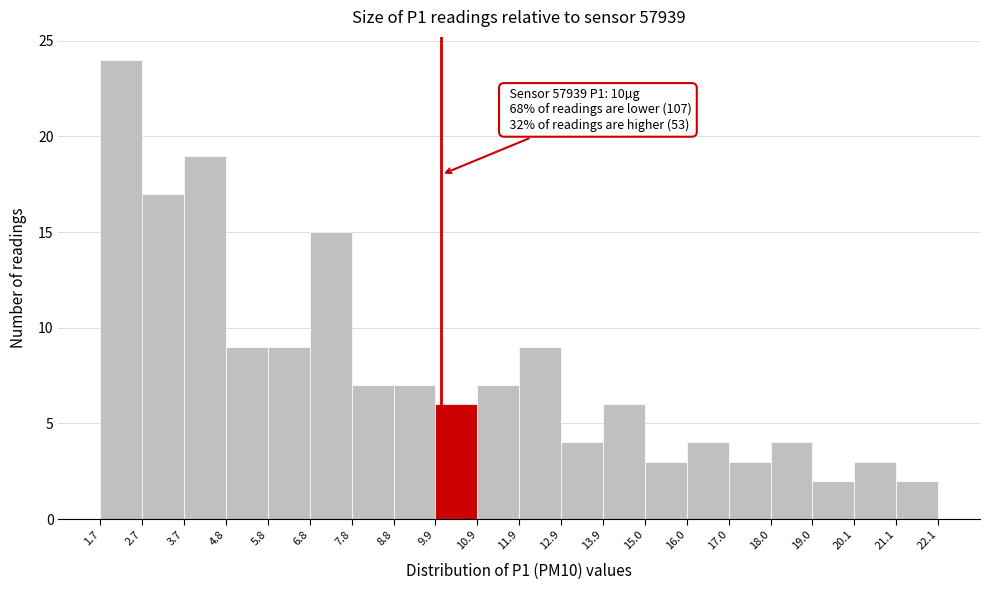

Which range on the x-axis has the tallest bar?

1.7 to 2.7